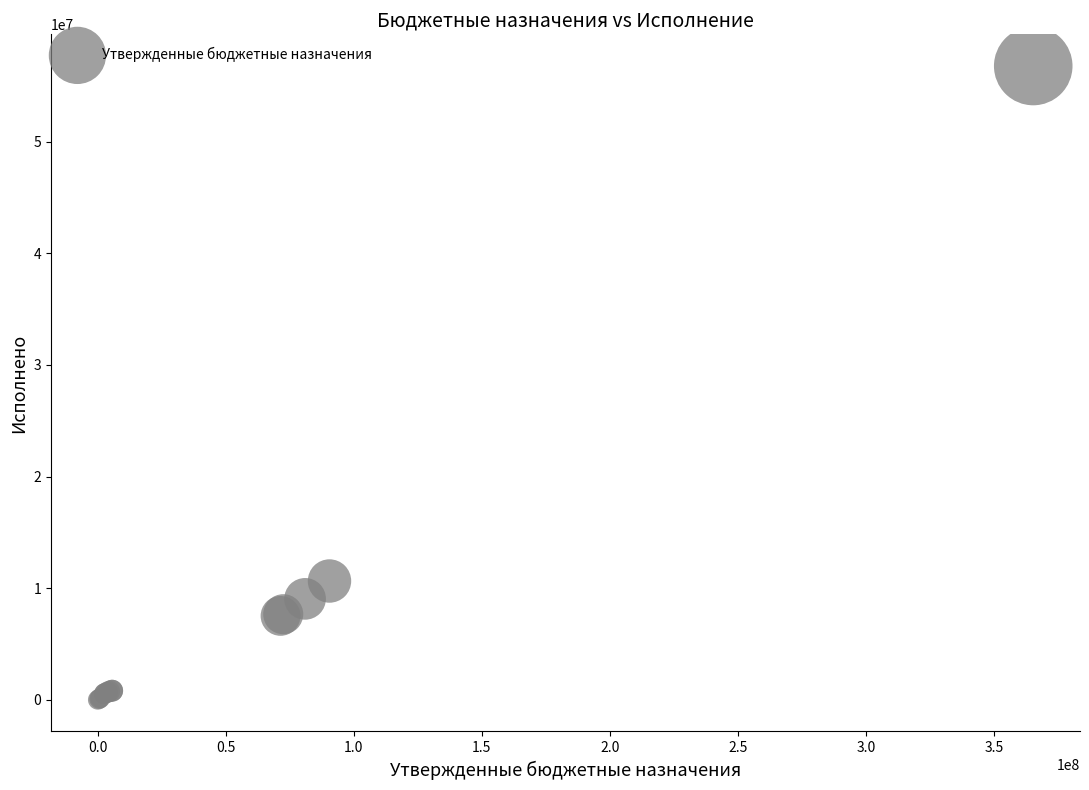

What Y value in the scatter plot is closest to 28392337?

10641545.2